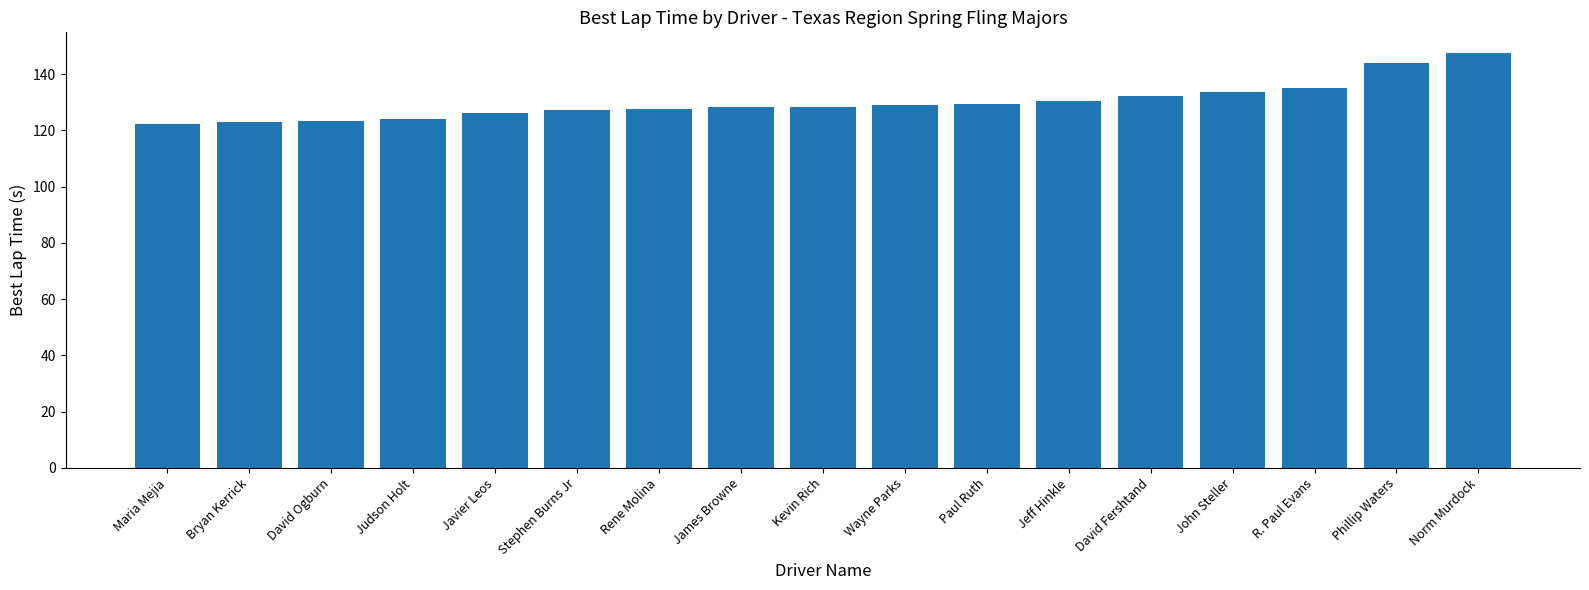

Count the number of categories in the chart.

17